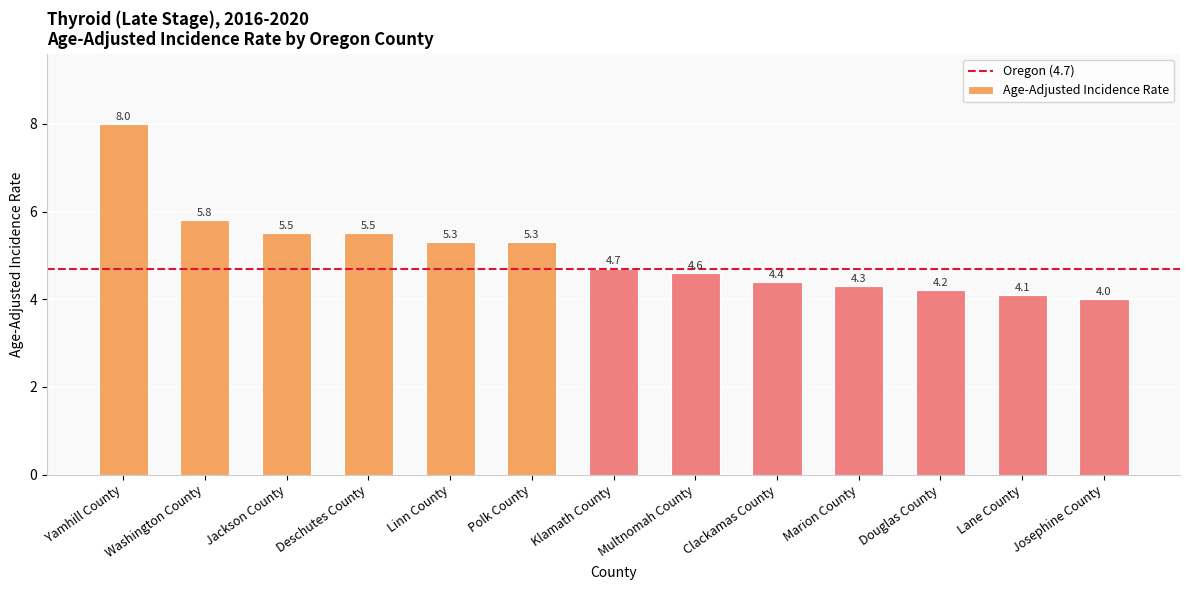

The chart shows a value of 1.1 at Polk County. True or false?

False